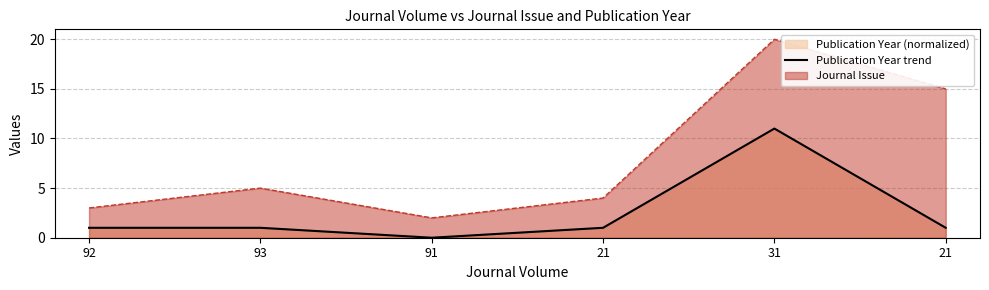

How many values exceed 1?

1